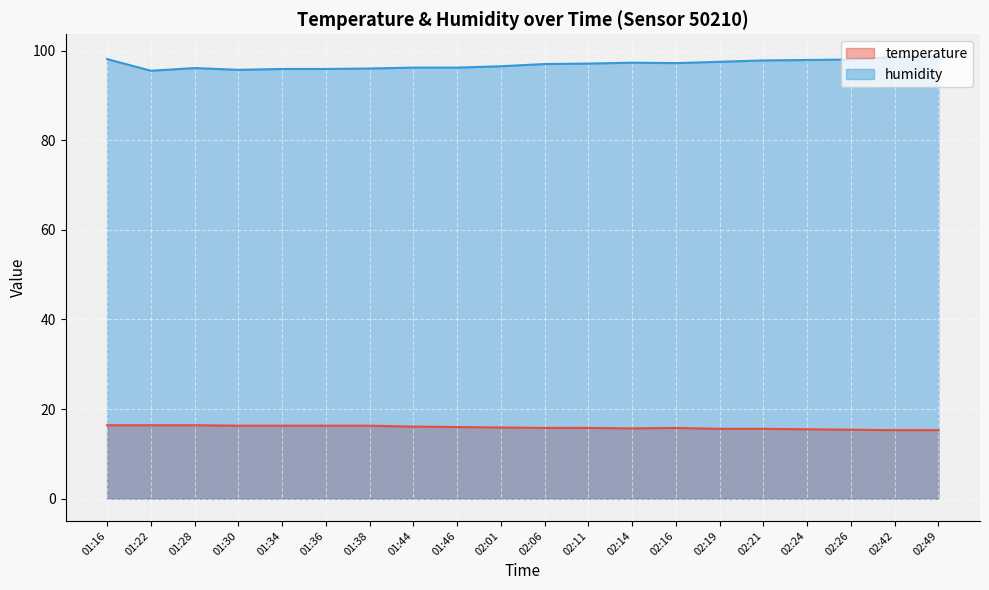

Reading left to right, extract all data points from this chart.

temperature: 01:16=16.4	01:22=16.4	01:28=16.4	01:30=16.3	01:34=16.3	01:36=16.3	01:38=16.3	01:44=16.1	01:46=16.0	02:01=15.9	02:06=15.8	02:11=15.8	02:14=15.7	02:16=15.8	02:19=15.6	02:21=15.6	02:24=15.5	02:26=15.4	02:42=15.3	02:49=15.3
humidity: 01:16=98.1	01:22=95.5	01:28=96.1	01:30=95.7	01:34=95.9	01:36=95.9	01:38=96.0	01:44=96.2	01:46=96.2	02:01=96.5	02:06=97.0	02:11=97.1	02:14=97.3	02:16=97.2	02:19=97.5	02:21=97.8	02:24=97.9	02:26=98.0	02:42=98.6	02:49=98.7